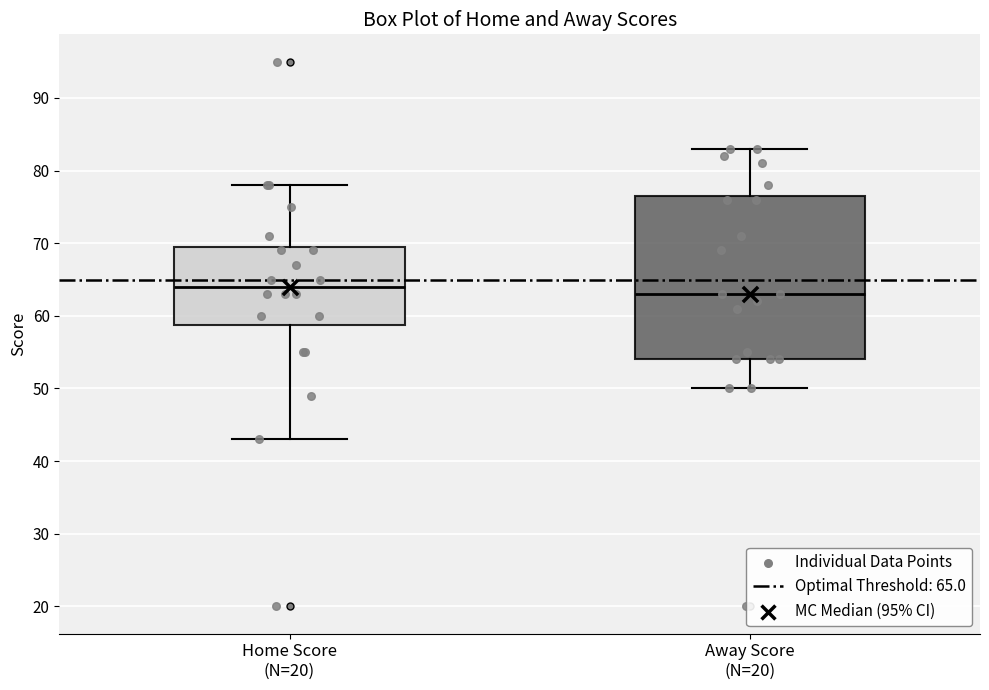

Where is the upper edge of the box for Away Score (N=20) on the y-axis? The values are not printed on the chart, so give them approximately, as read against the axis.

77